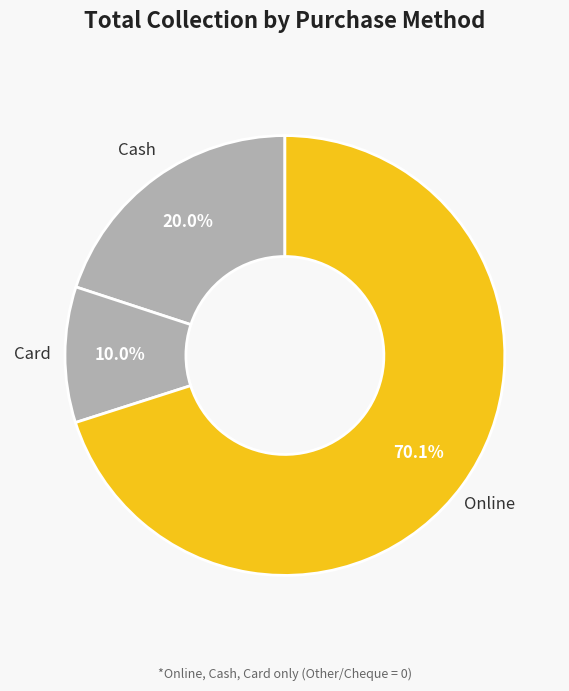

Is there a majority slice in this chart?

Yes